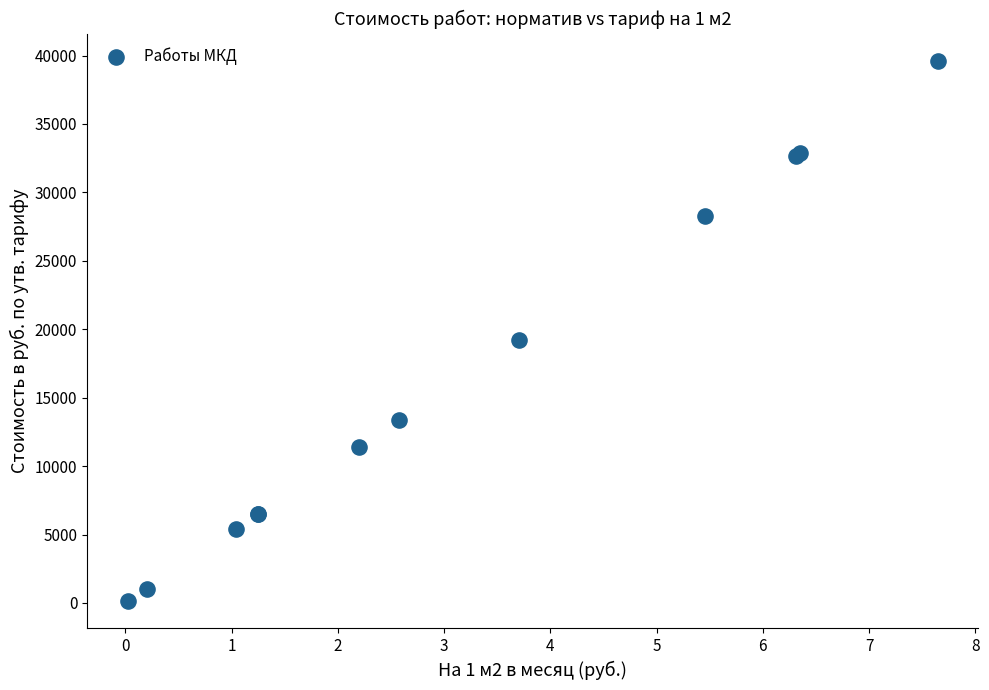

What Y value in the scatter plot is closest to 19871?

19213